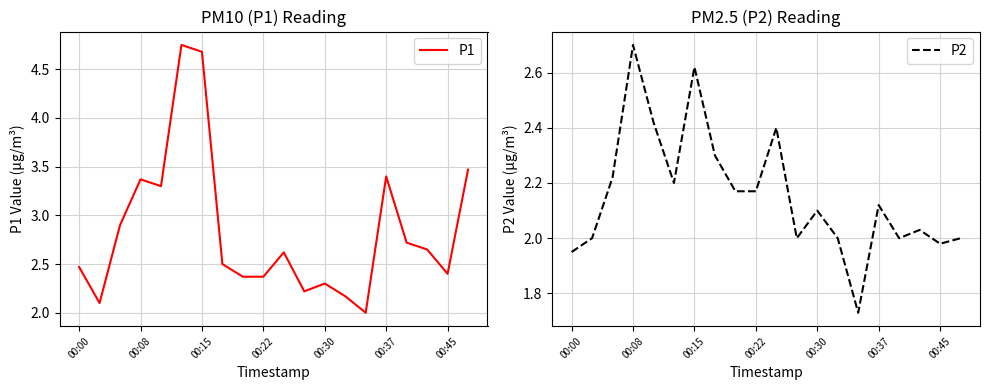

At which category does P2 reach its first local peak?

00:08